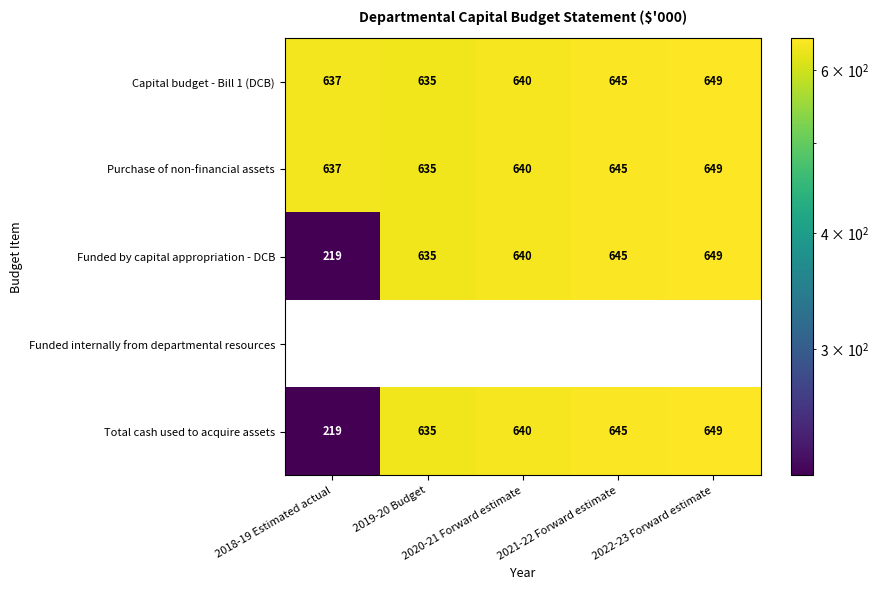

What is the sum of all Funded by capital appropriation - DCB values?

2788